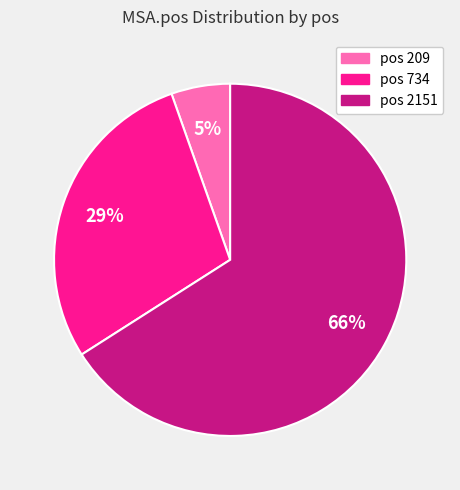

Rank the categories by value from highest to lowest.

pos 2151, pos 734, pos 209